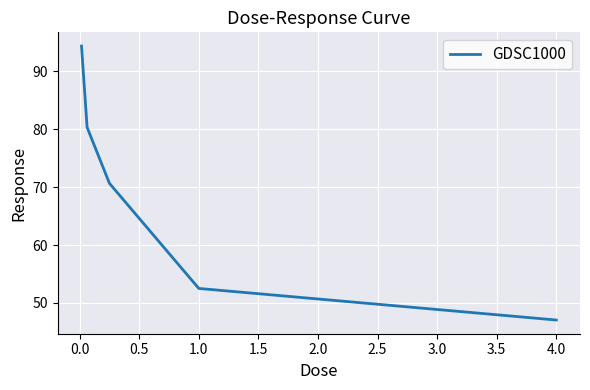

What is the greatest value displayed?

94.4